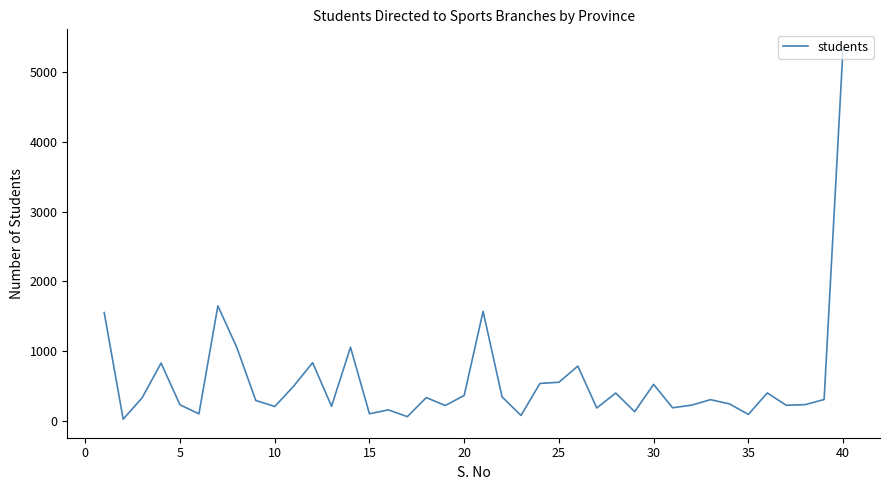

What is the maximum value shown in the chart?

5341